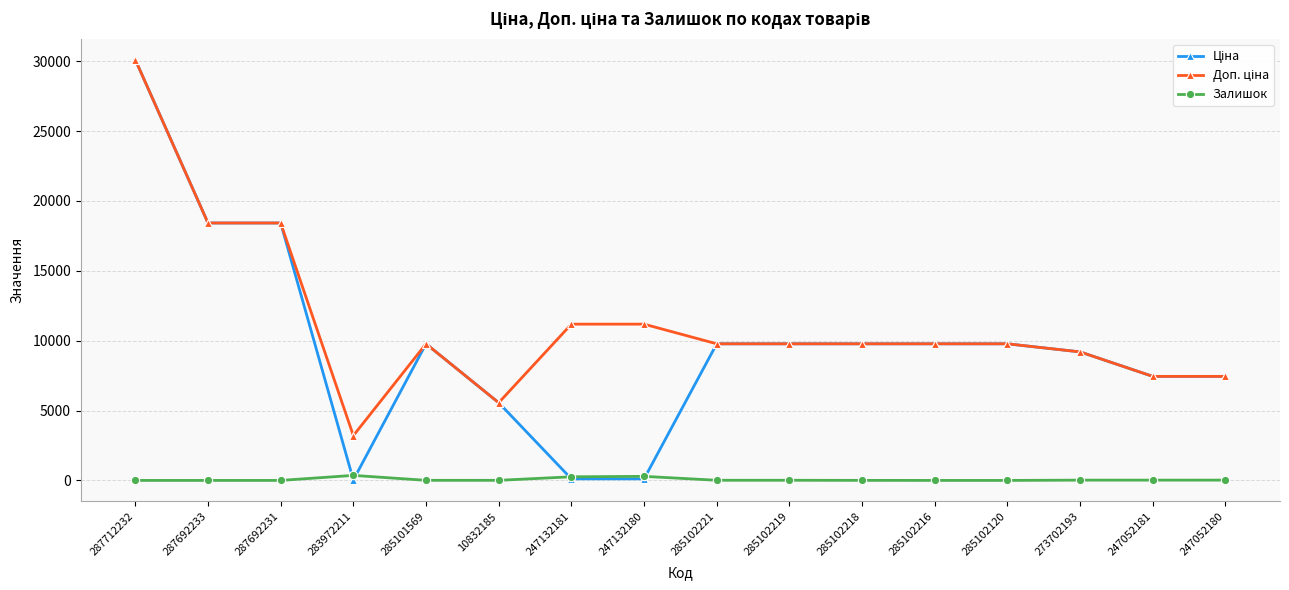

Count the number of categories in the chart.

16